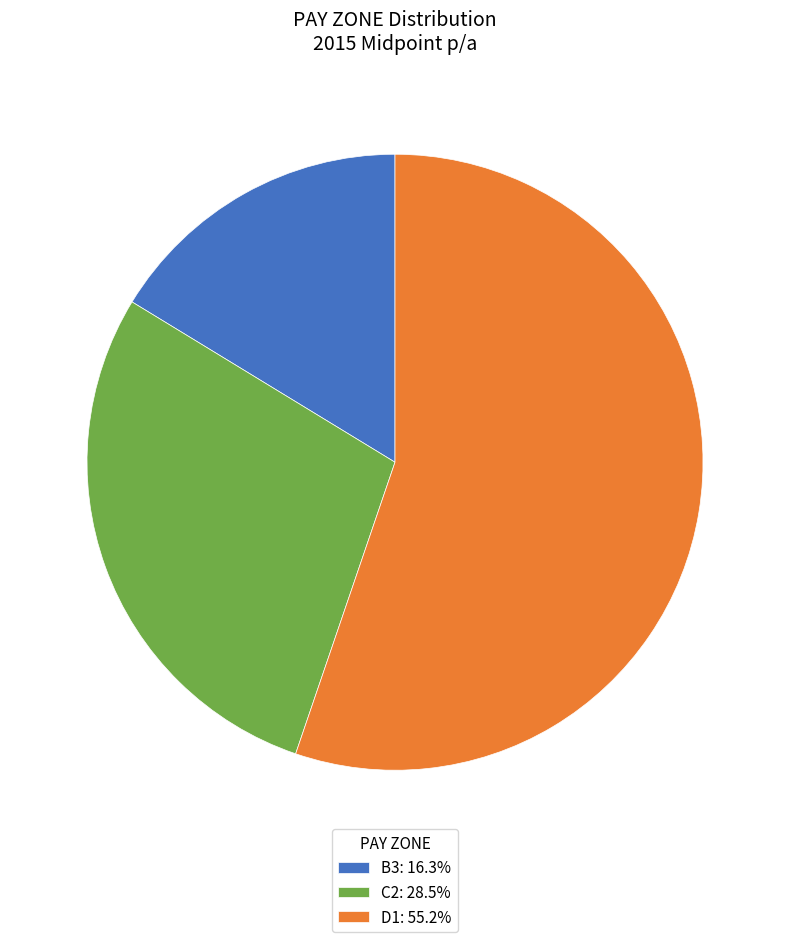

Do D1: 55.2% and B3: 16.3% together represent more than half of the pie?

Yes